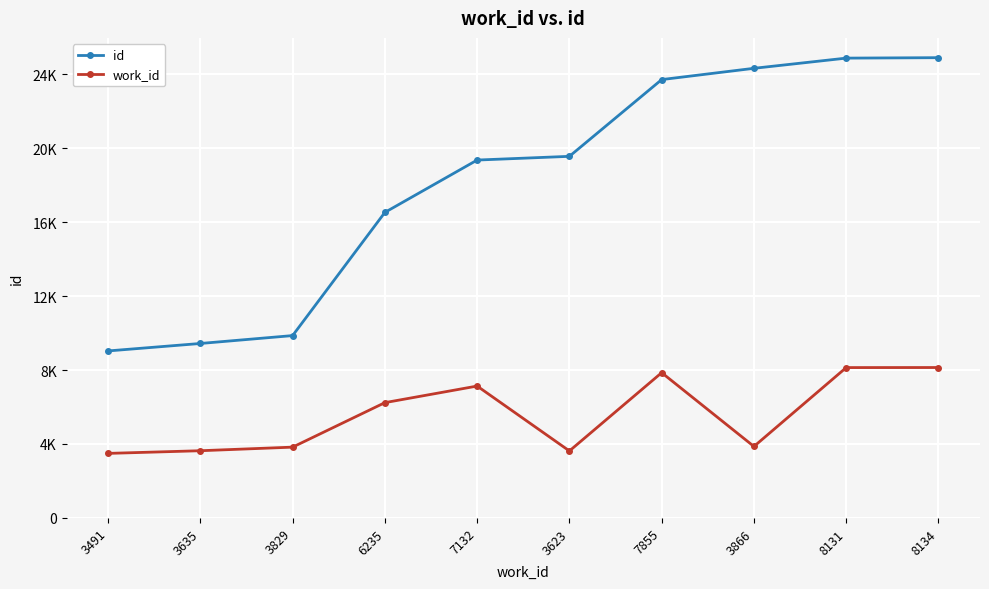

What are all the series names shown in the legend?

id, work_id